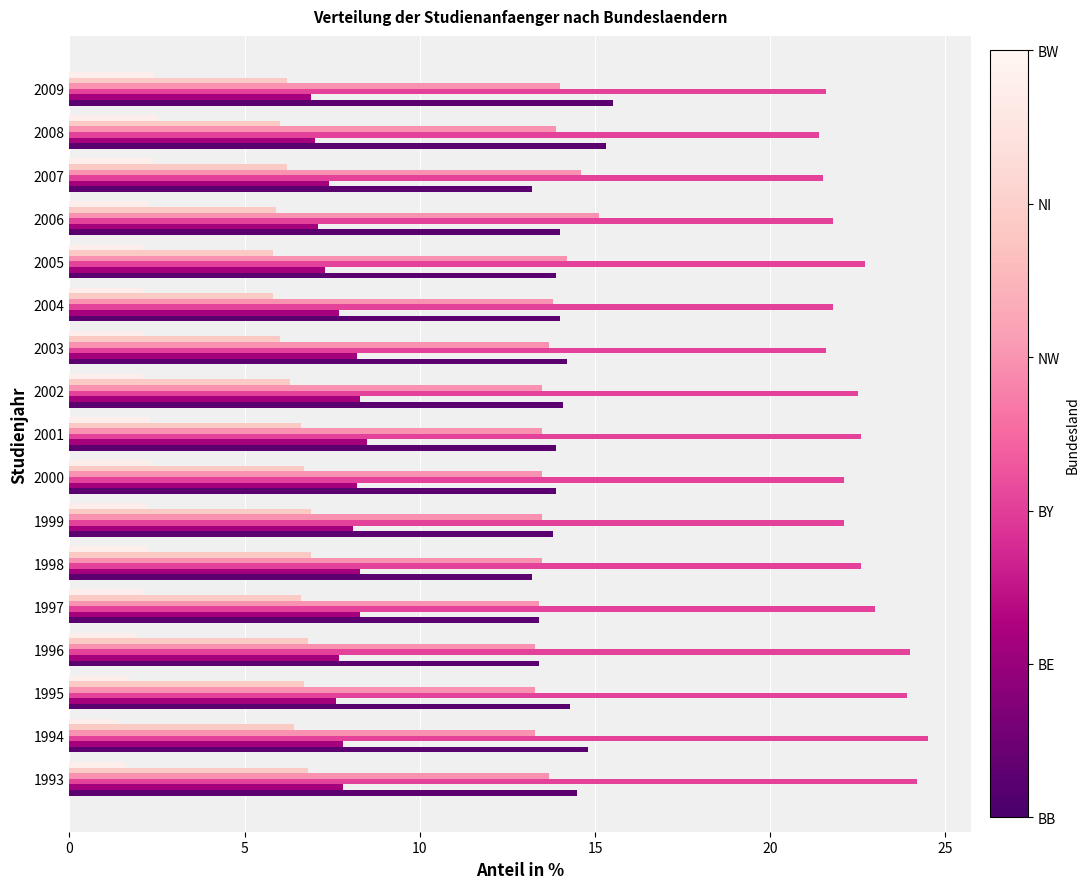

What is the greatest value displayed?

24.5